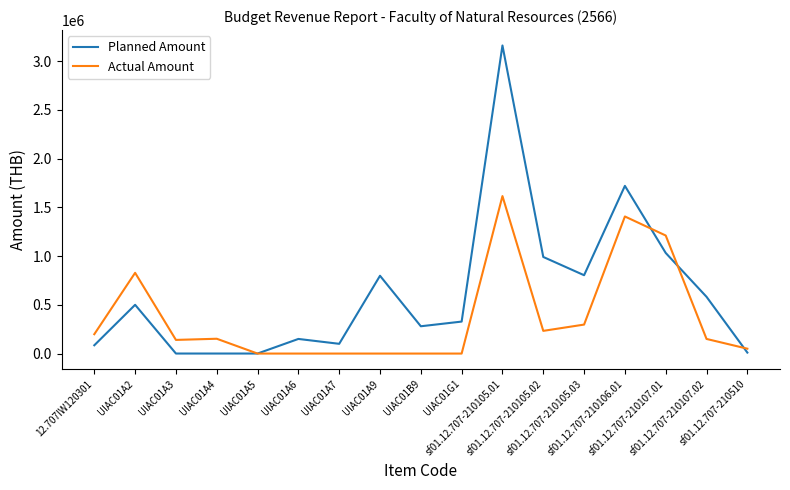

Which series has the widest spread of values?

Planned Amount